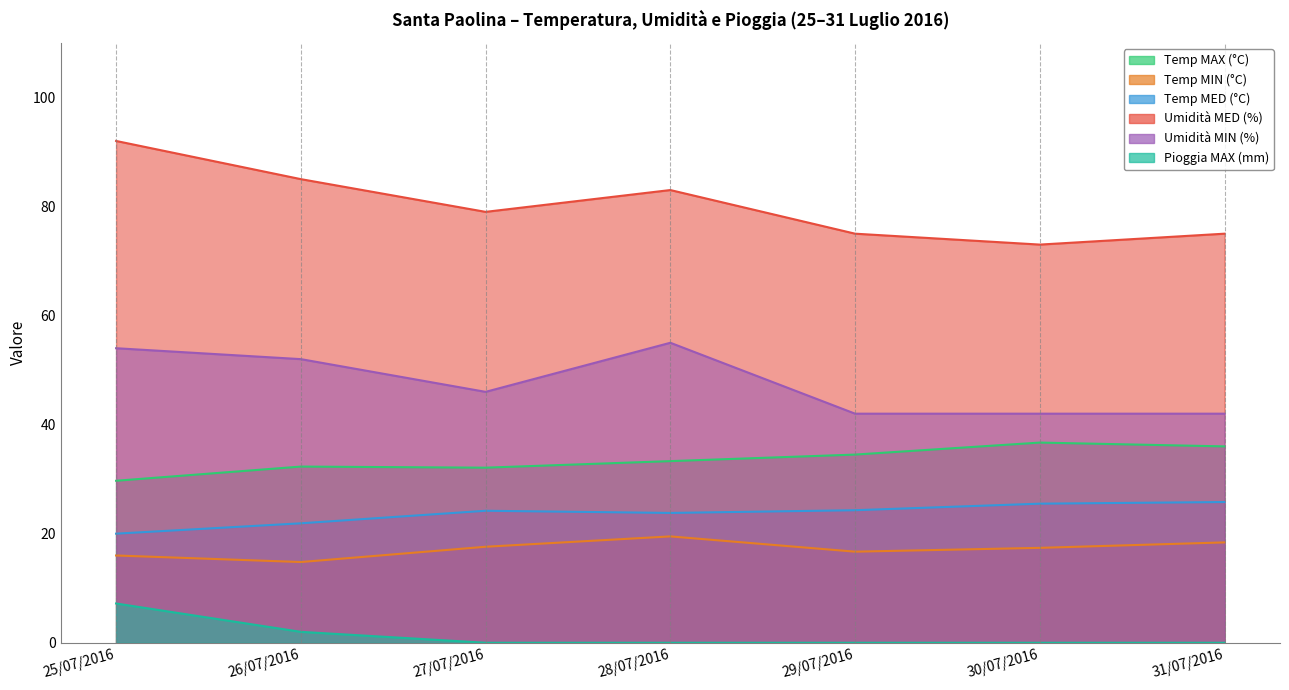

The value of Umidità MIN (%) at 26/07/2016 is 36.0. True or false?

False